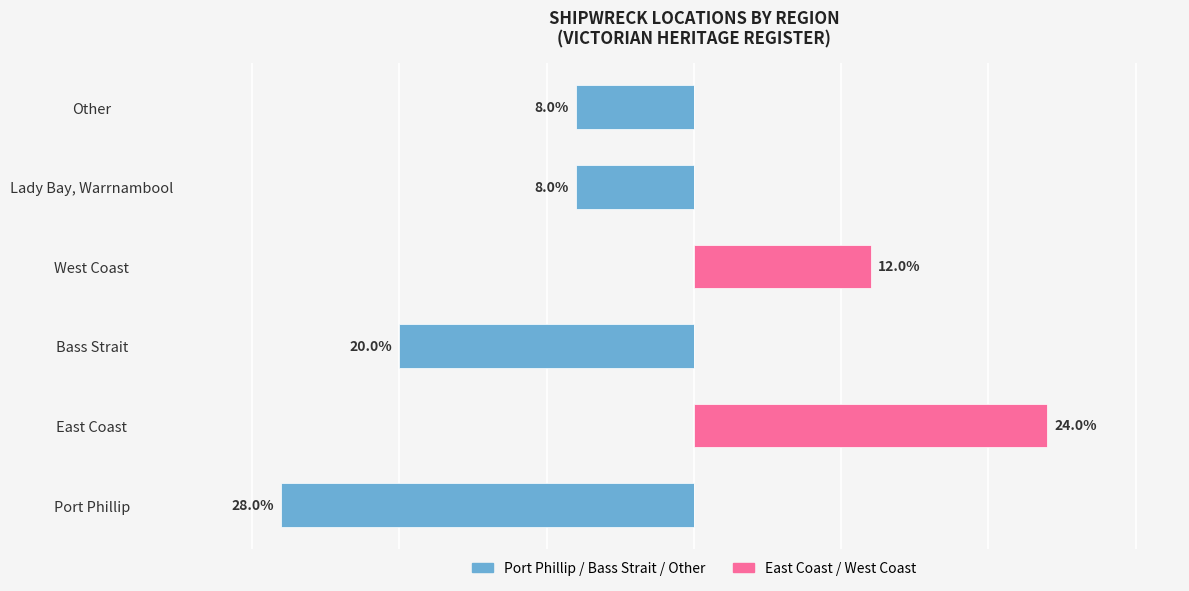

The value of Port Phillip / Bass Strait / Other at Bass Strait is -20. True or false?

True